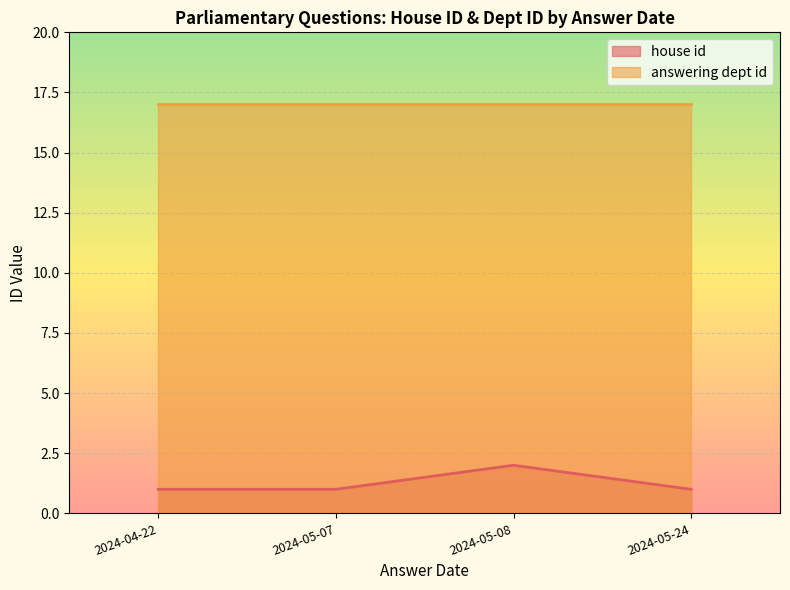

How many data points does each series have?

4